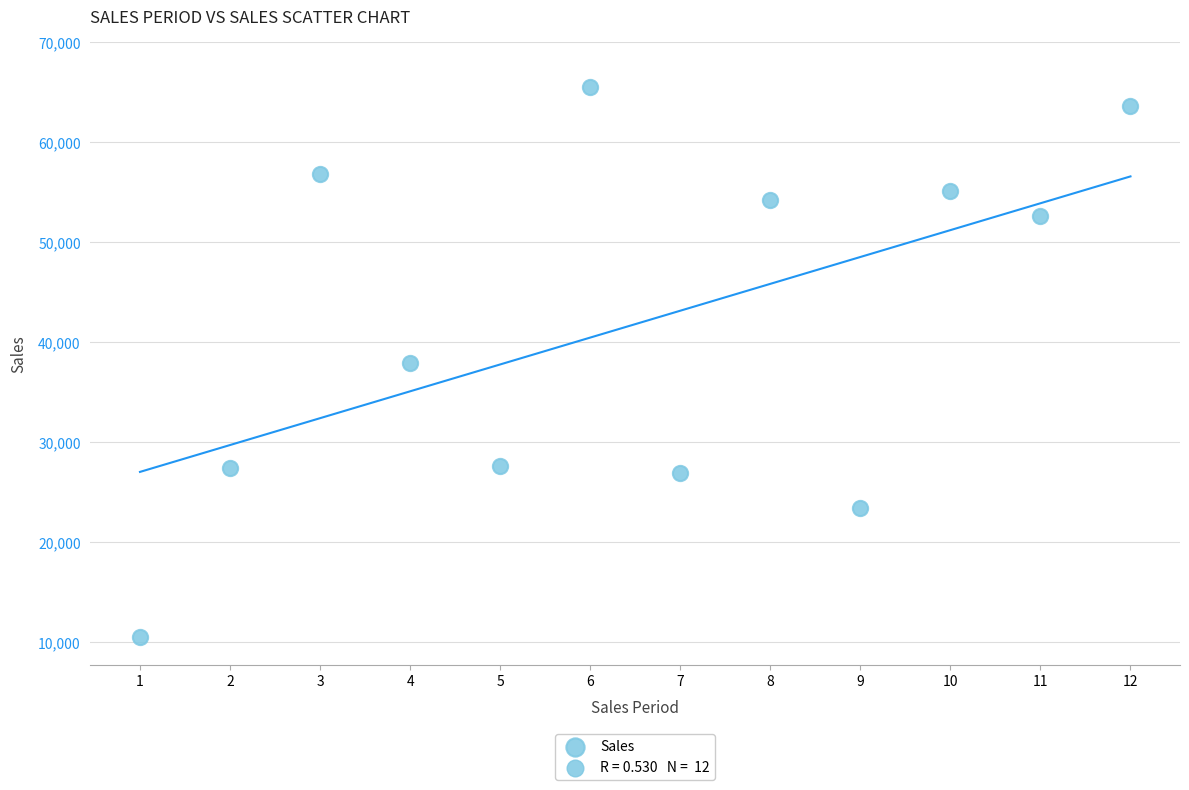

What is the average Y value?

41772